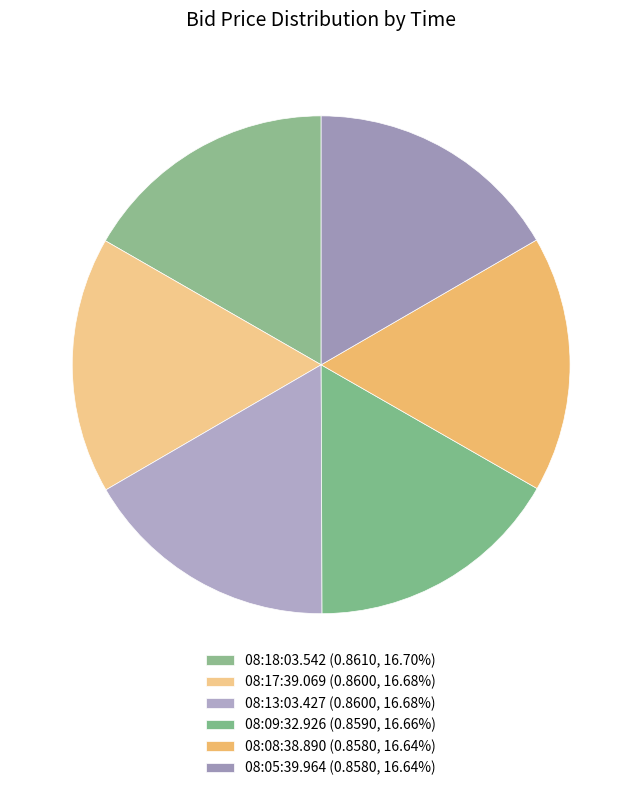

The 08:09:32.926 slice represents 27% of the pie. True or false?

False